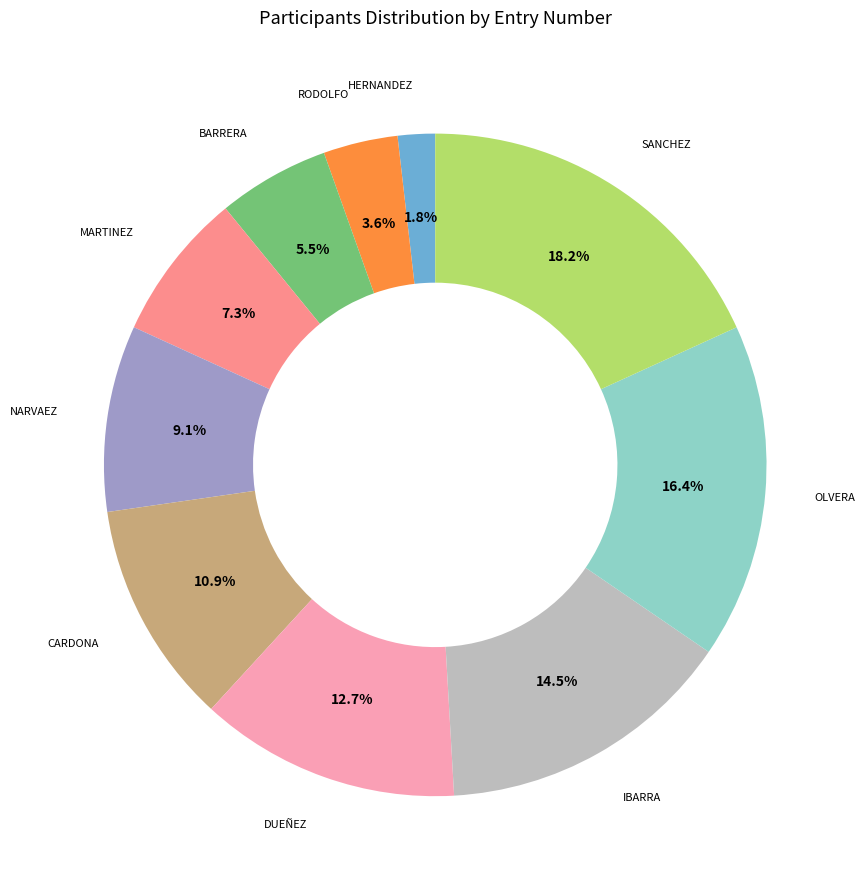

Is there a majority slice in this chart?

No